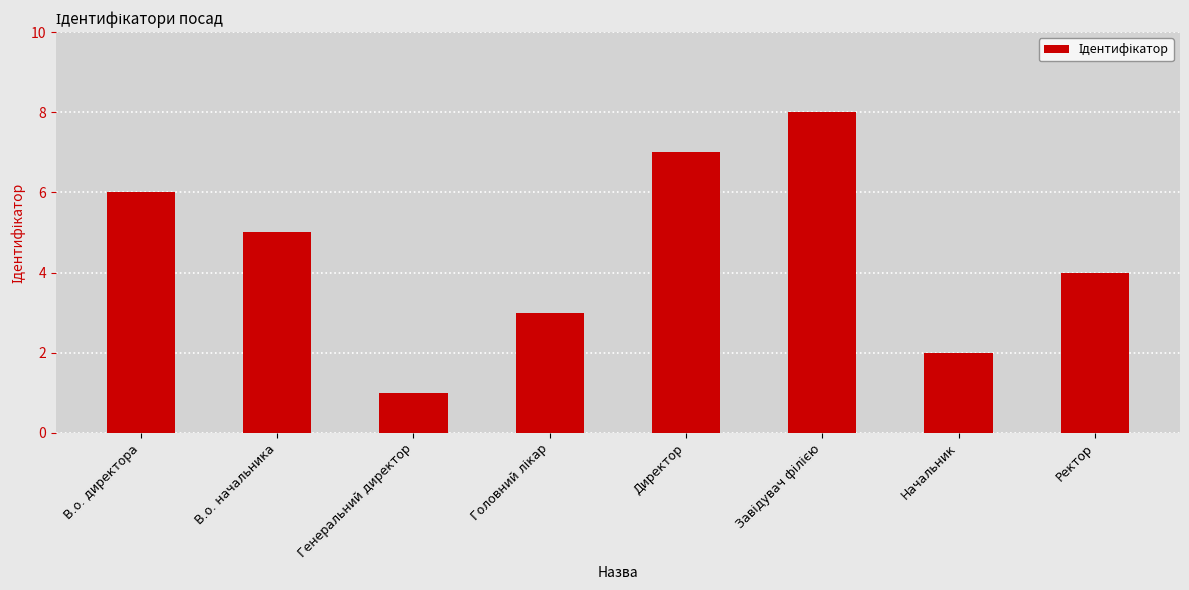

What is the difference between the maximum and minimum values?

7